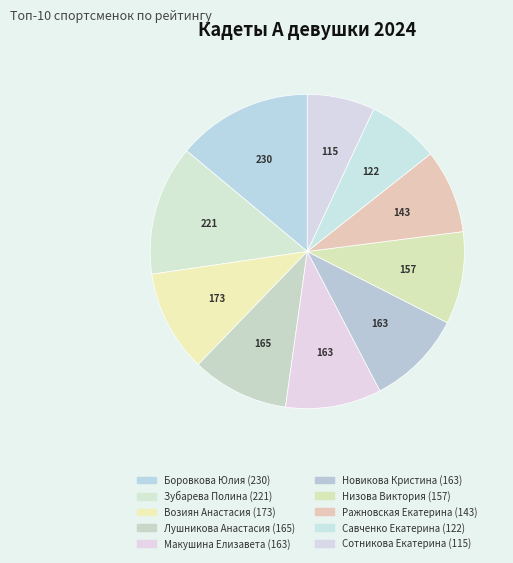

What percentage is the Лушникова Анастасия slice, to the nearest percent?

10%